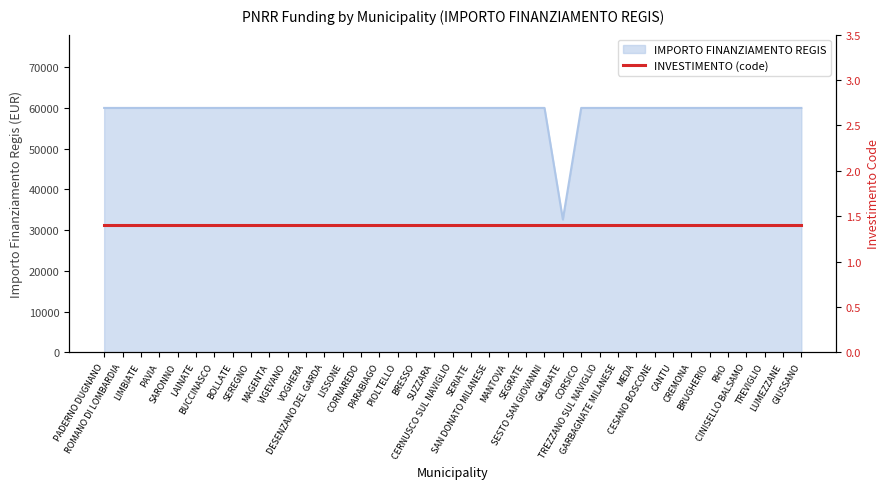

The value at GIUSSANO is 37372. True or false?

False